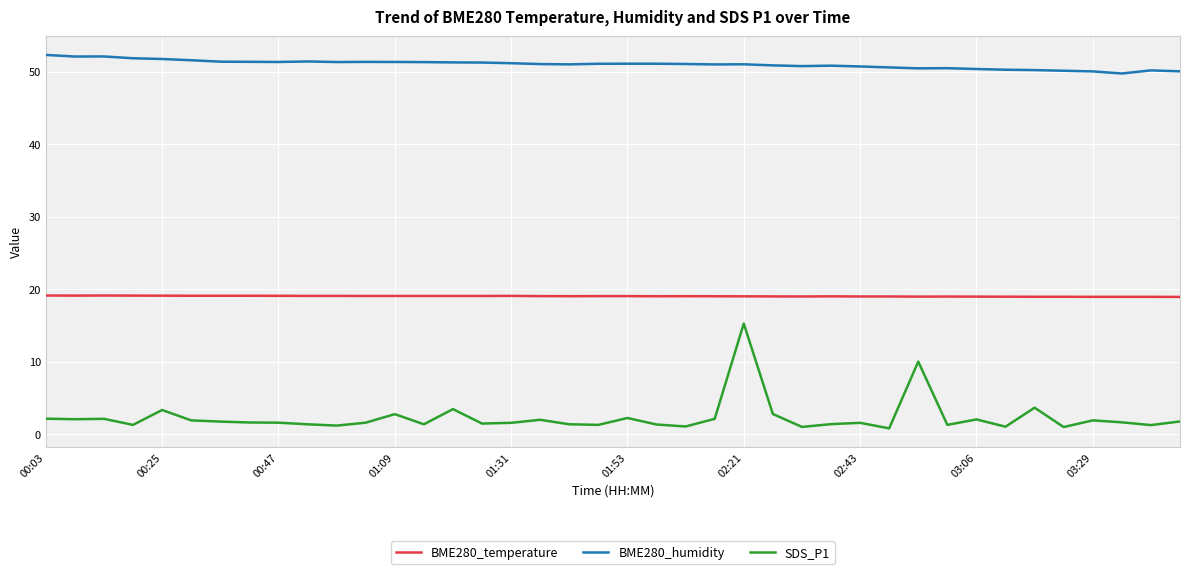

True or false: BME280_humidity and SDS_P1 cross at least once.

False